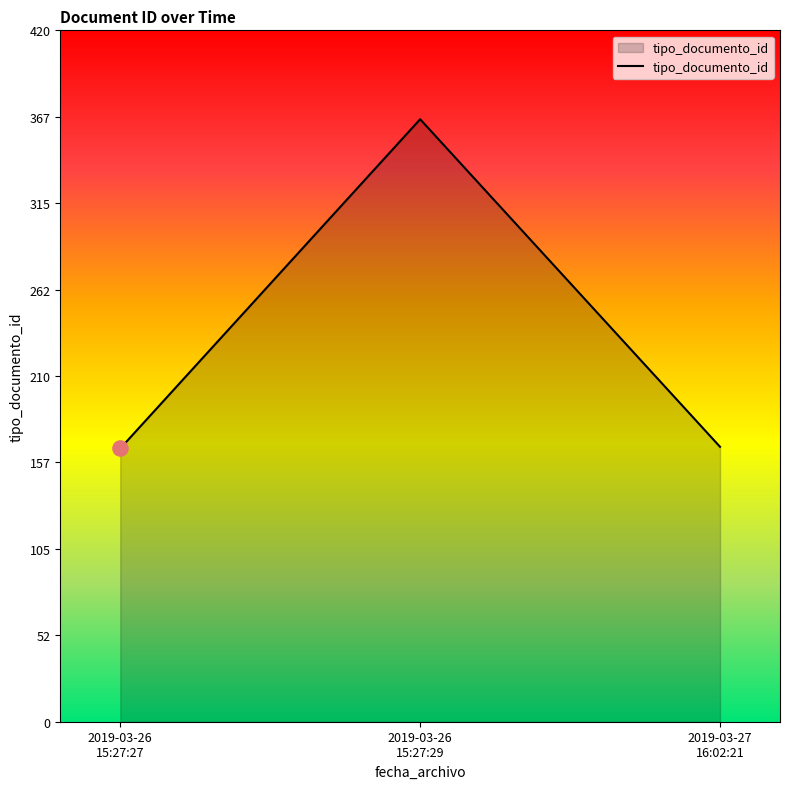

What is the sum of all values?

699